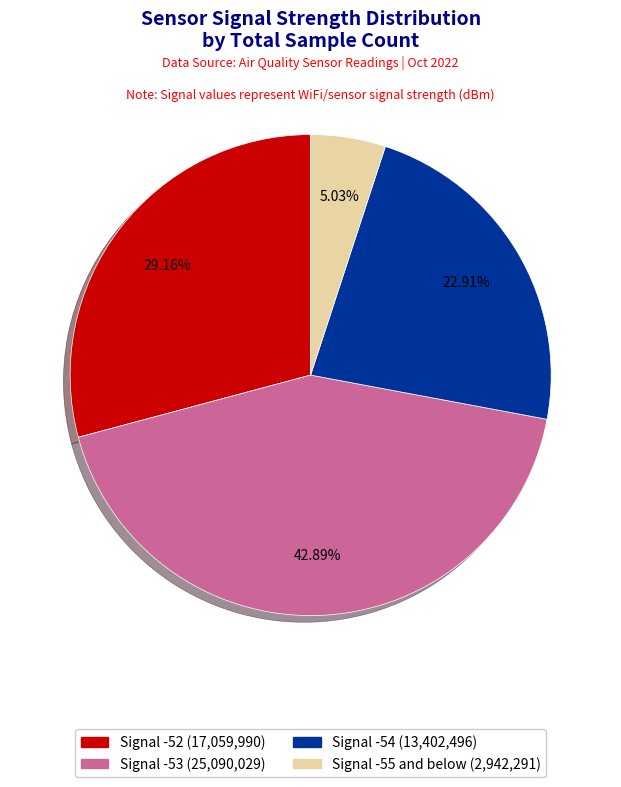

Is there a majority slice in this chart?

No